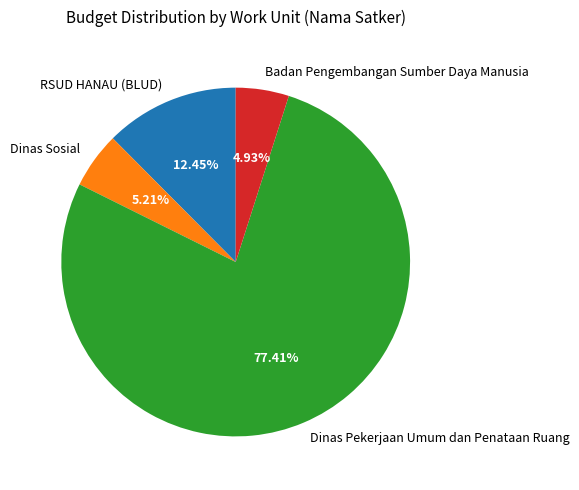

Is Dinas Pekerjaan Umum dan Penataan Ruang the majority of the pie?

Yes